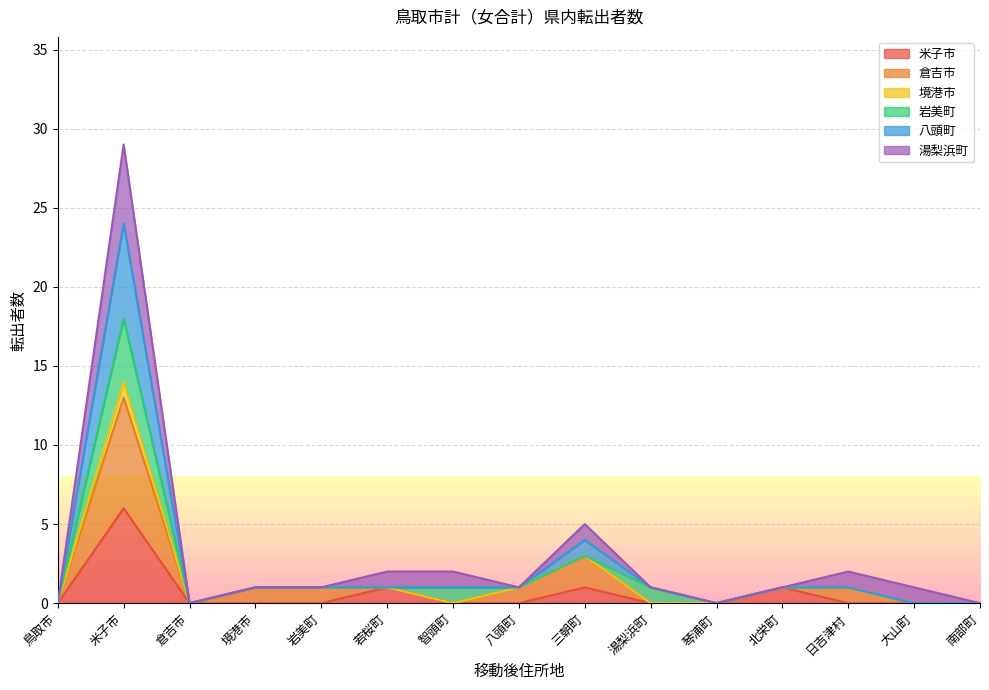

At how many categories does at least one series exceed 6?

1